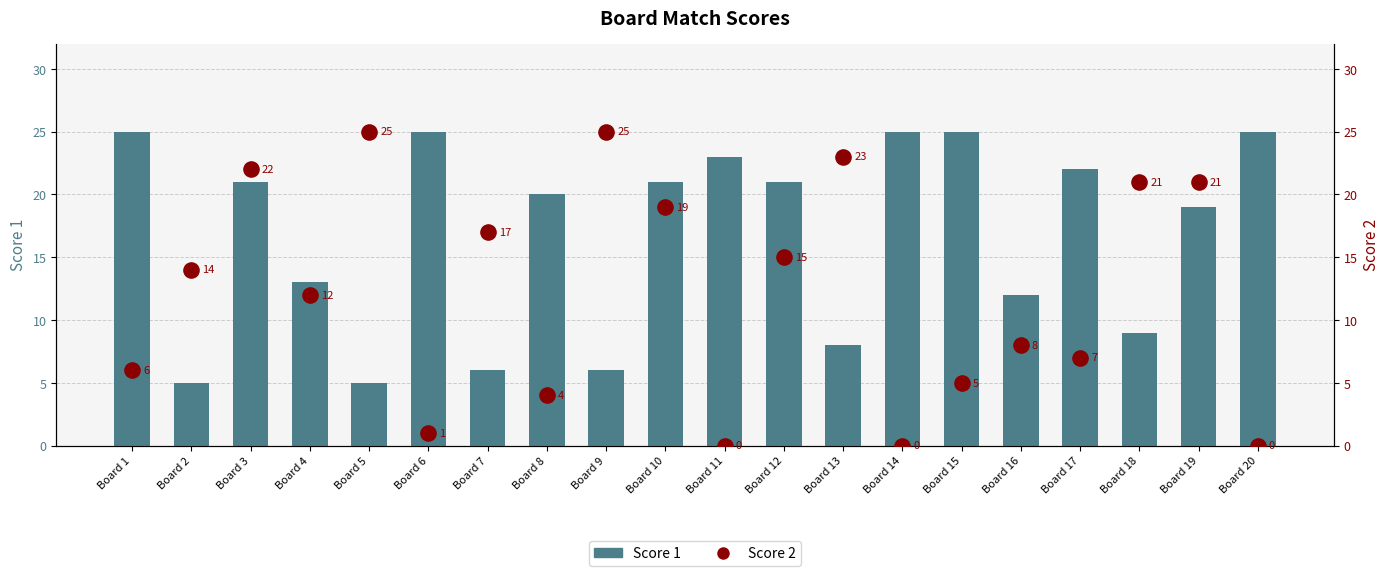

Which series has the largest total across all categories?

Score 1